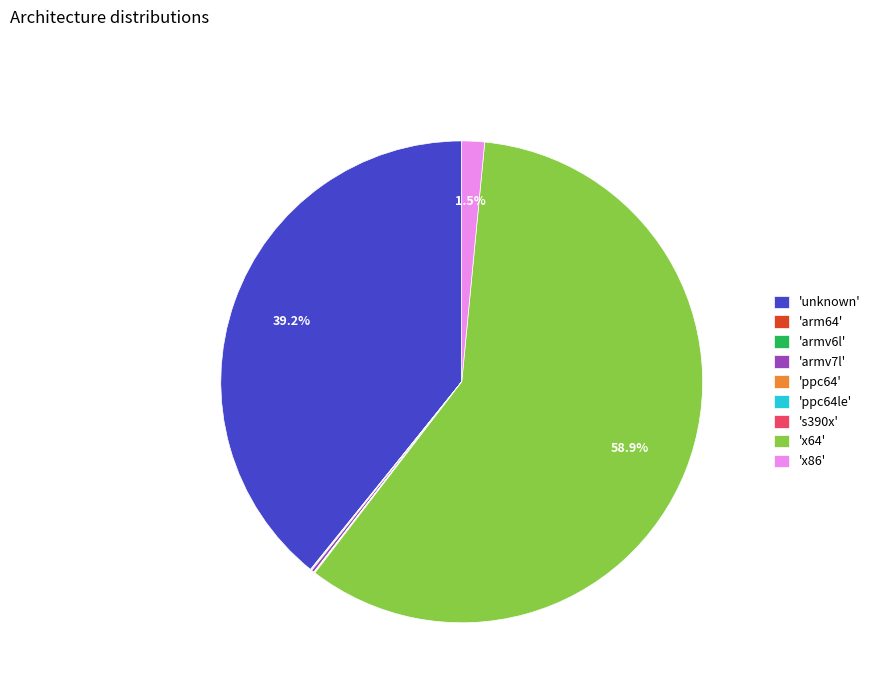

Does any single category account for the majority?

Yes